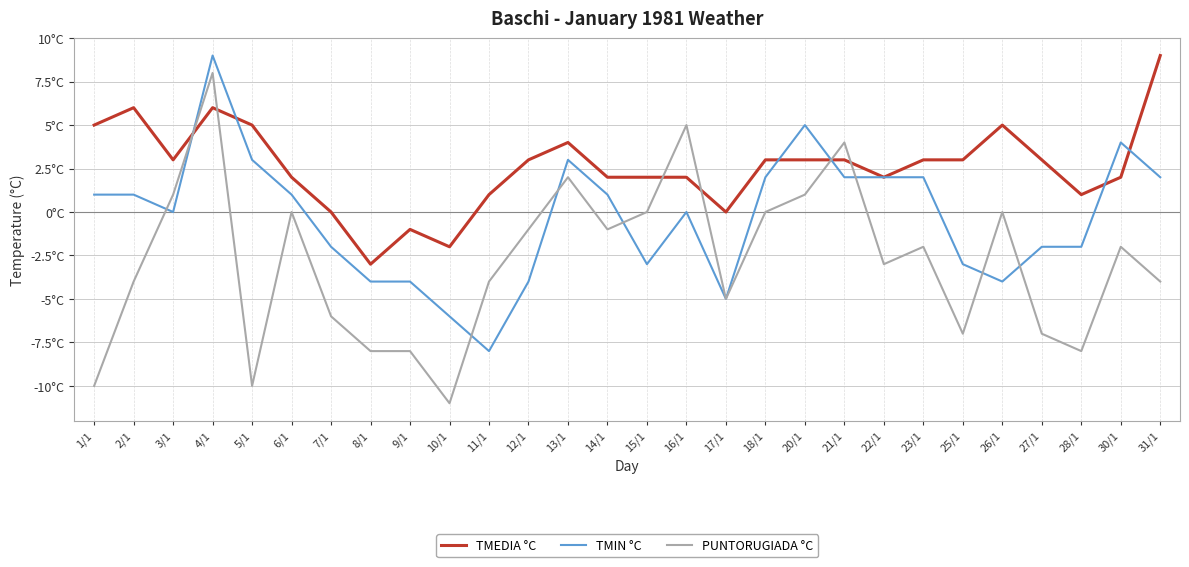

Is the value of TMIN °C at 22/1 greater than the value of TMEDIA °C at 25/1?

No